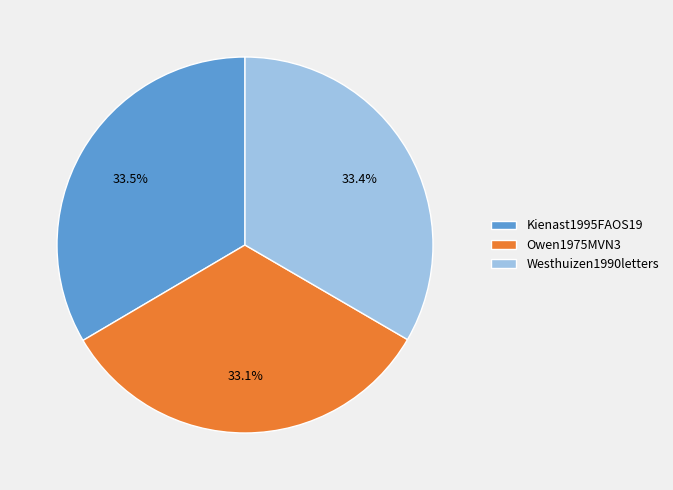

How many segments does this pie chart have?

3